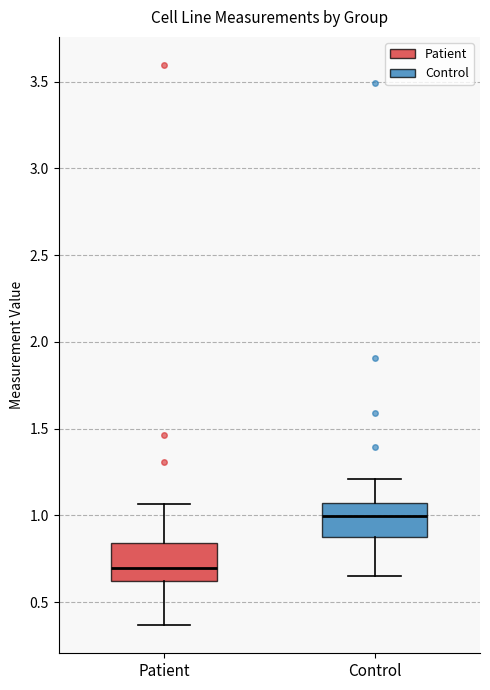

Which box has the lowest median line?

Patient